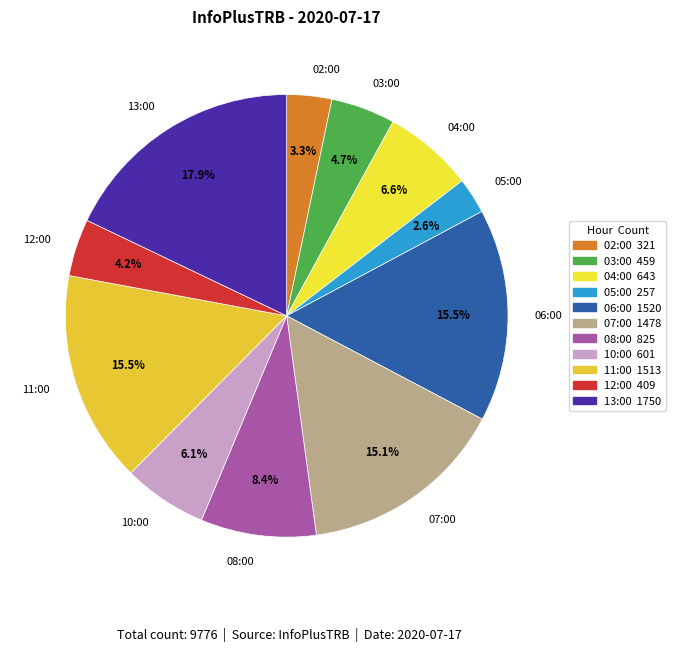

Between 05:00 and 08:00, which is larger?

08:00